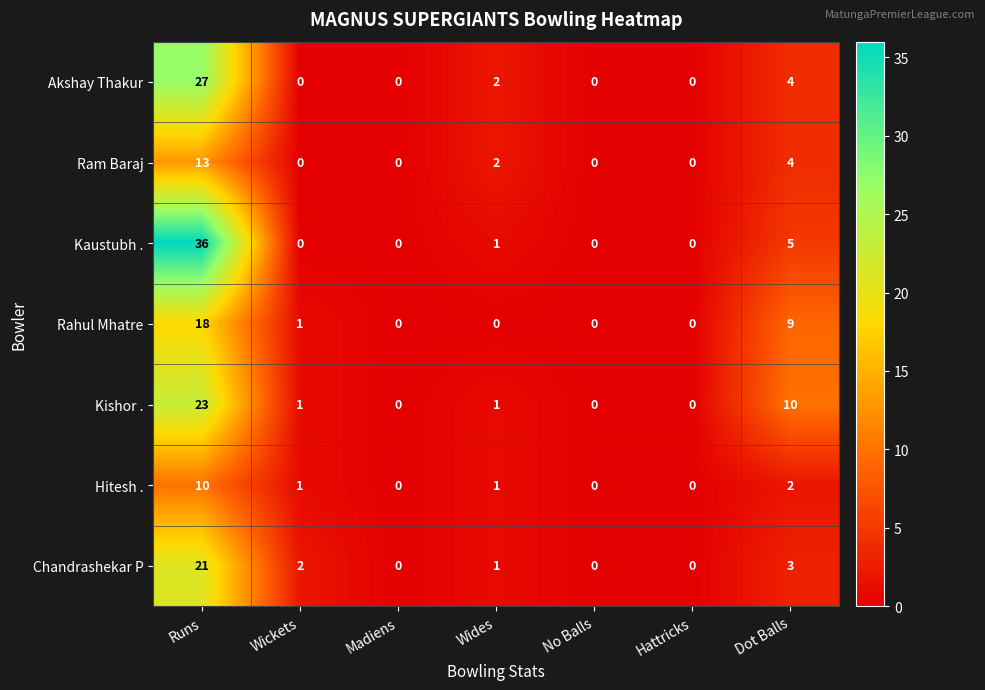

The value of Ram Baraj at Dot Balls is 1. True or false?

False